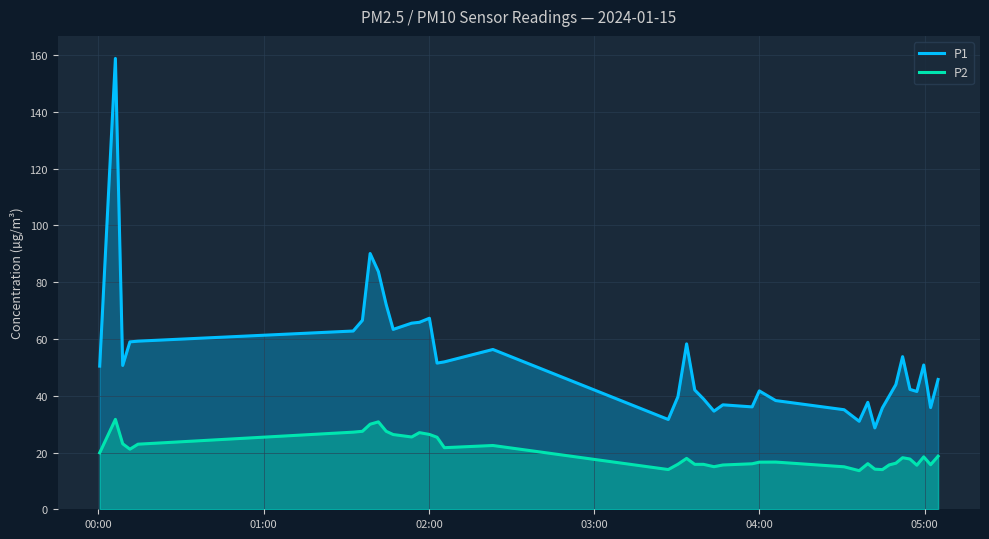

Which series has the widest spread of values?

P1